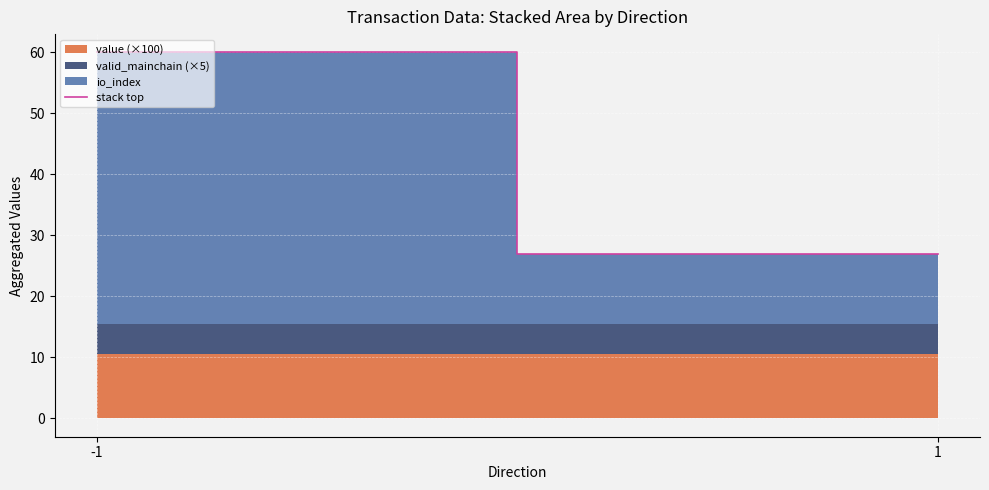

Reading left to right, extract all data points from this chart.

-1=60.0	1=27.0